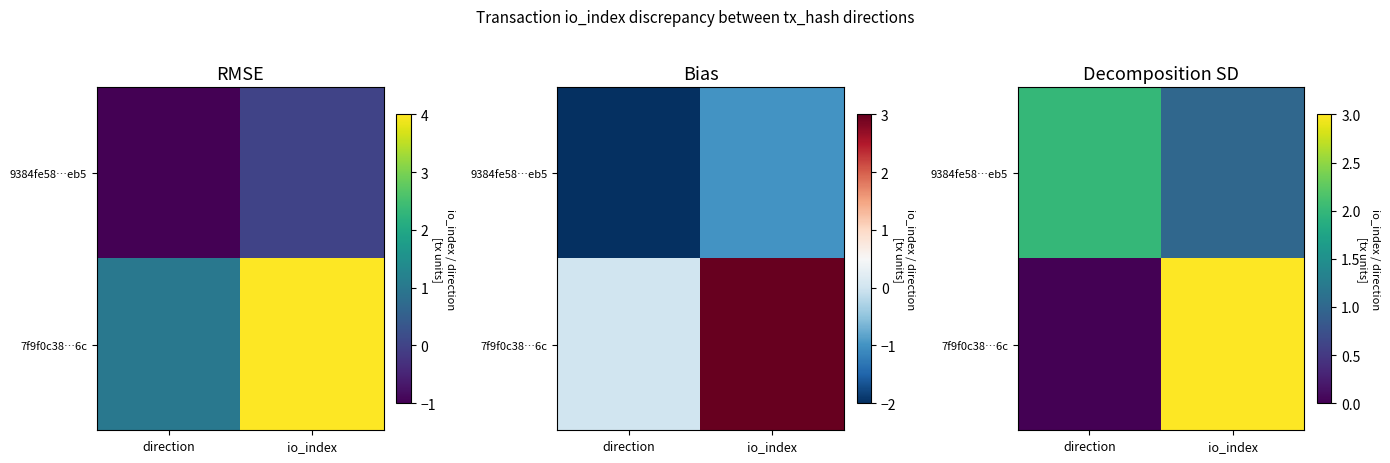

How many positive values does the 7f9f0c38…6c series have?

1